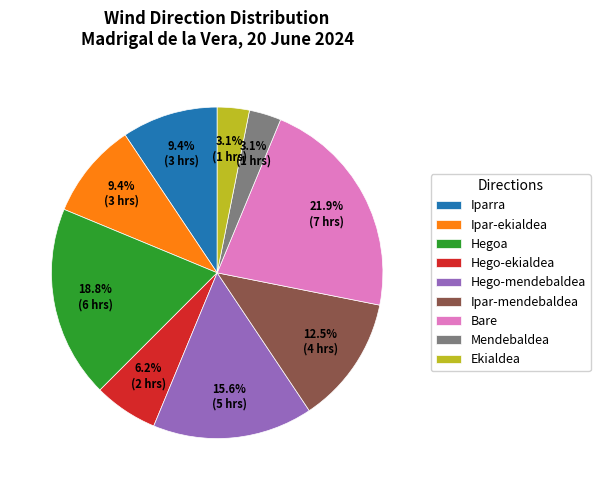

To the nearest percent, what is the difference between the largest and smallest slice percentages?

19%